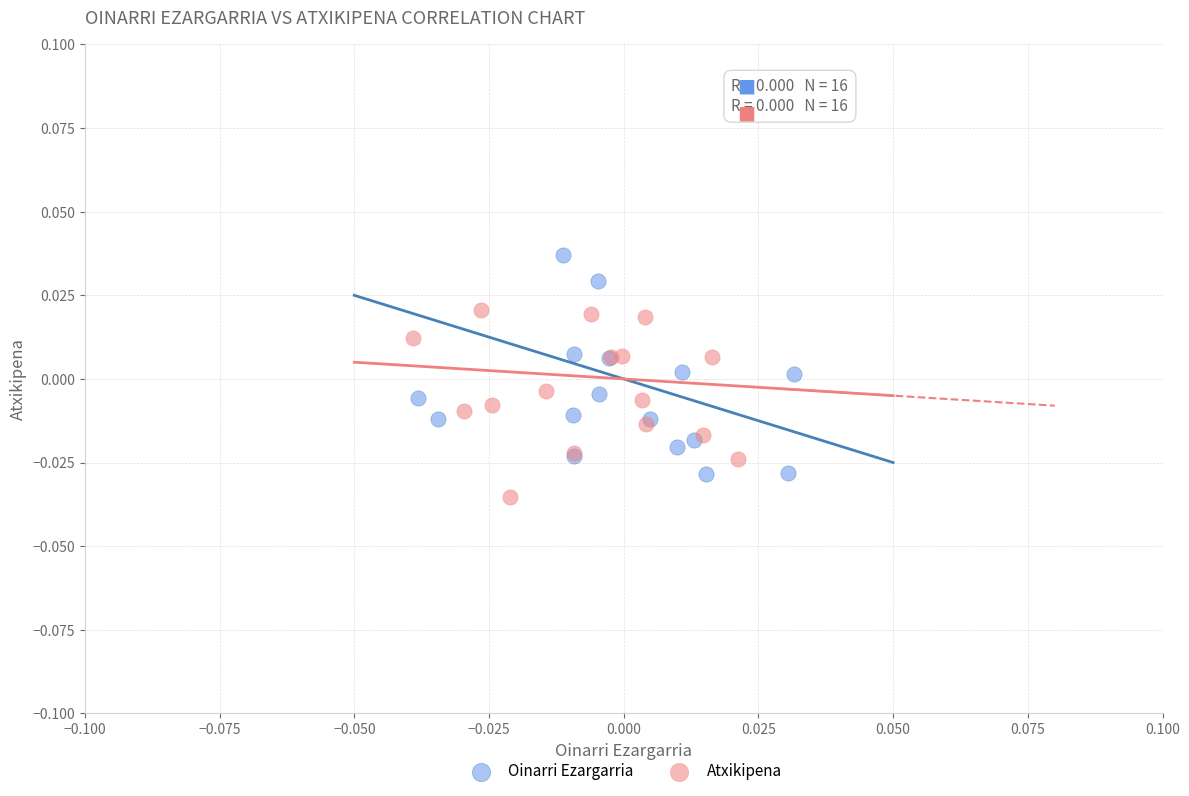

Which series reaches the maximum Y coordinate?

Oinarri Ezargarria